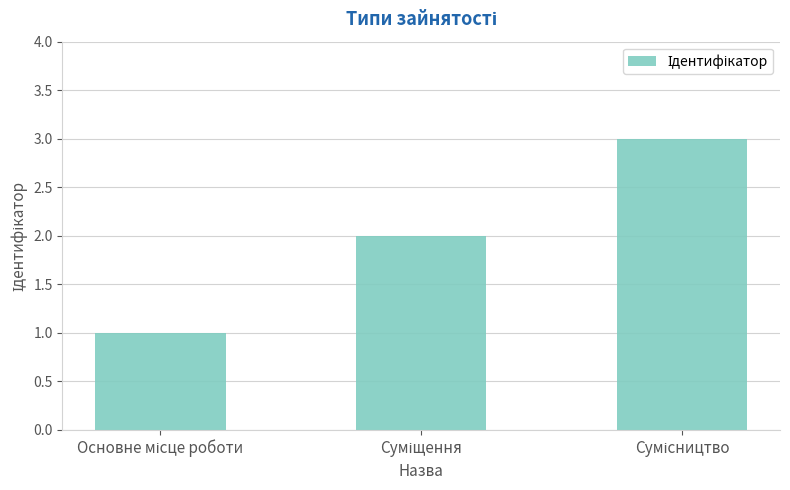

What is the greatest value displayed?

3